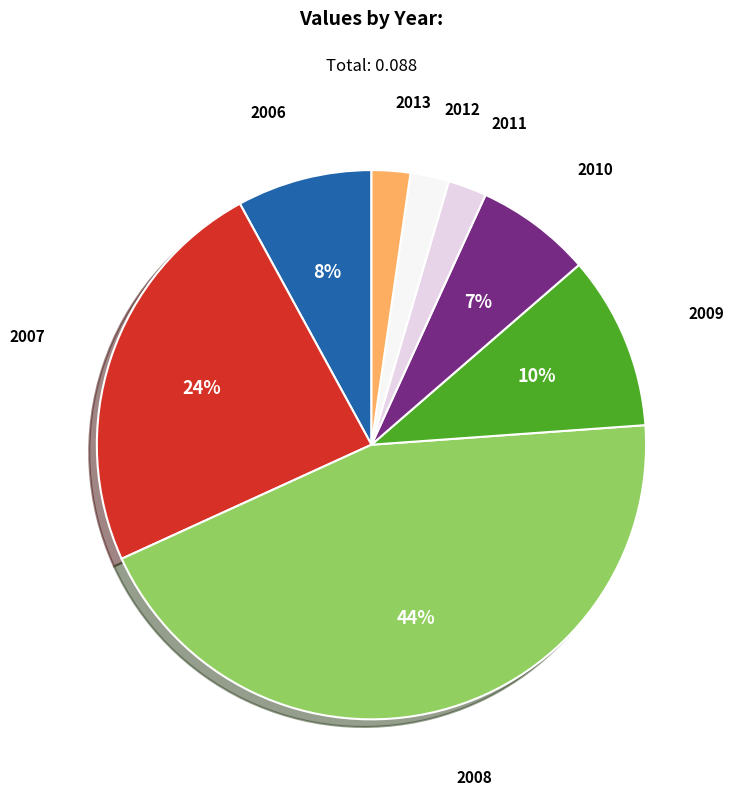

Is there a majority slice in this chart?

No